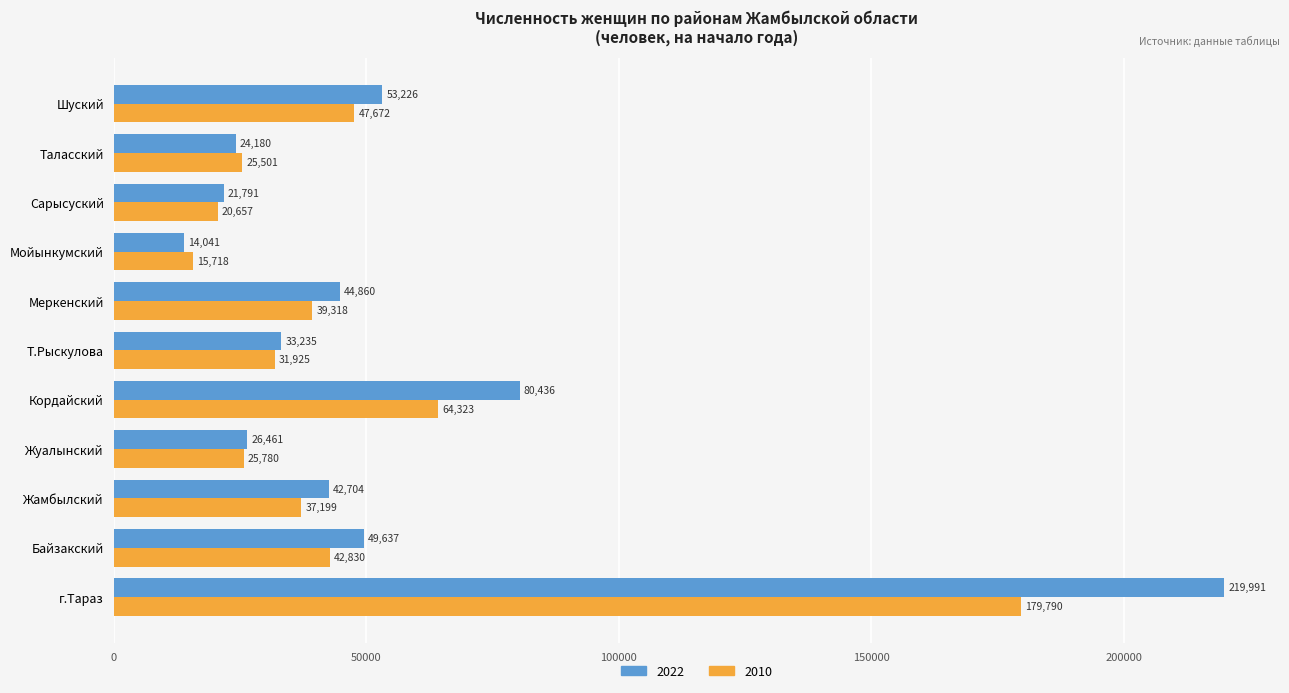

Count the number of data series in this chart.

2